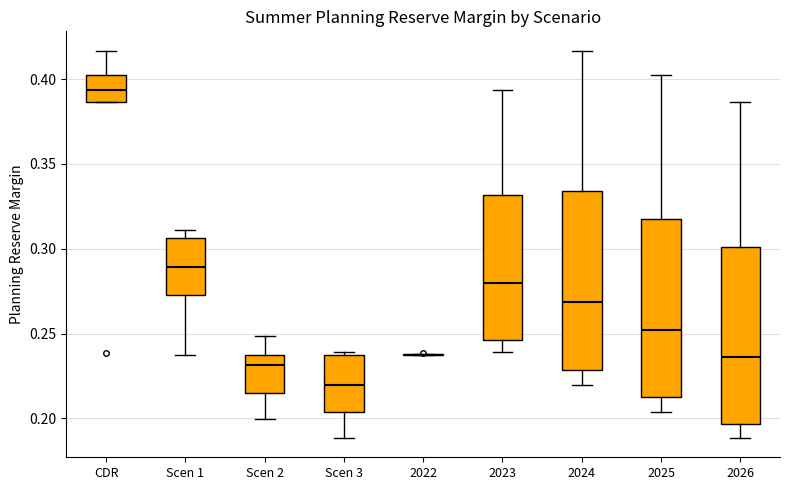

Reading left to right, transcribe this box plot: for each box, give where its median line is, the range the box spans, and where its two whiskers end, as read against the y-axis. The values are not printed on the chart, so give them approximately, as read against the axis.

CDR: median 0.395, box 0.385 to 0.405, whiskers 0.385 to 0.415
Scen 1: median 0.290, box 0.275 to 0.305, whiskers 0.235 to 0.310
Scen 2: median 0.230, box 0.215 to 0.235, whiskers 0.200 to 0.250
Scen 3: median 0.220, box 0.205 to 0.235, whiskers 0.190 to 0.240
2022: box collapsed to a line at 0.235, whiskers 0.235 to 0.240
2023: median 0.280, box 0.245 to 0.330, whiskers 0.240 to 0.395
2024: median 0.270, box 0.230 to 0.335, whiskers 0.220 to 0.415
2025: median 0.250, box 0.210 to 0.320, whiskers 0.205 to 0.405
2026: median 0.235, box 0.195 to 0.300, whiskers 0.190 to 0.385